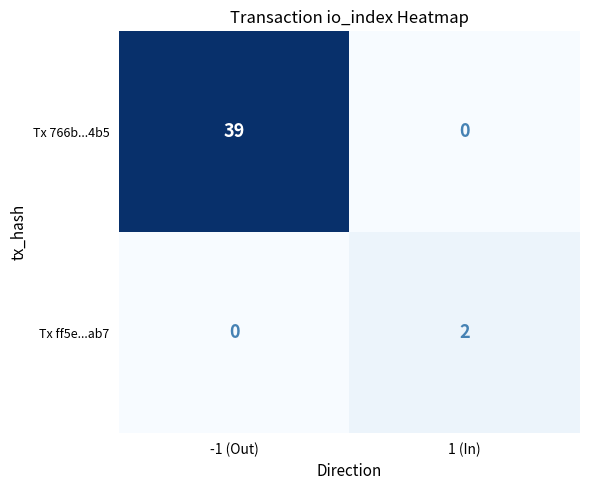

Reading right to left, extract all data points from this chart.

Tx 766b...4b5: 1 (In)=0	-1 (Out)=39
Tx ff5e...ab7: 1 (In)=2	-1 (Out)=0